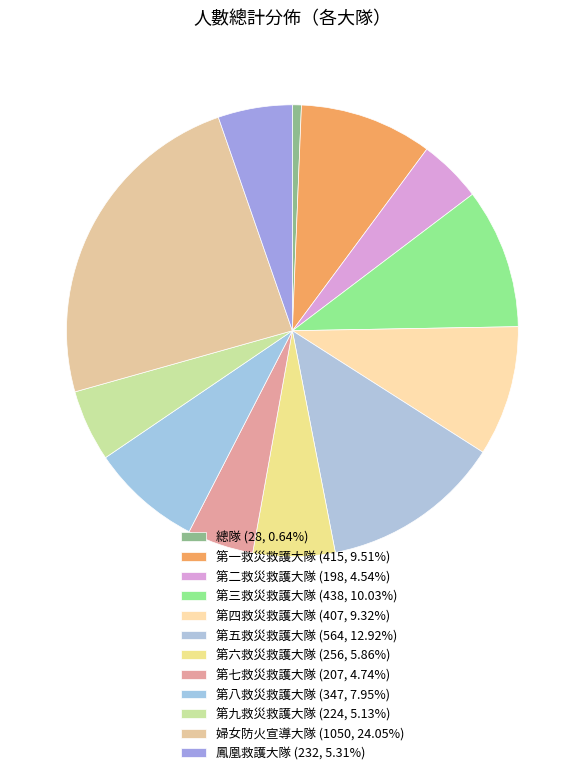

What is the smallest slice in the pie chart?

總隊